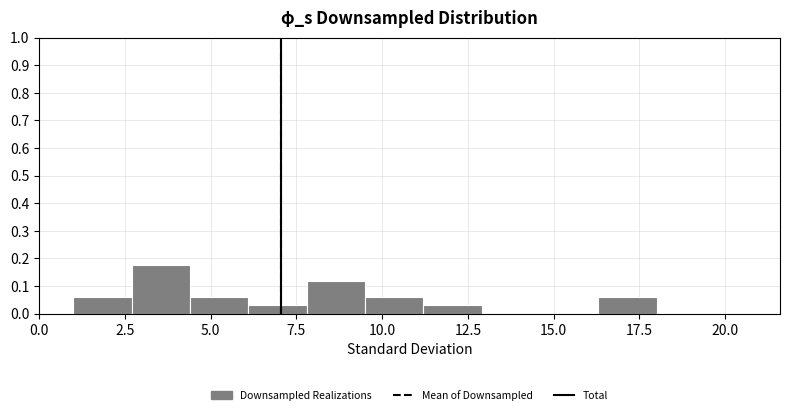

Read against the x-axis, roughly where is the centre of the tallest bar?

3.5